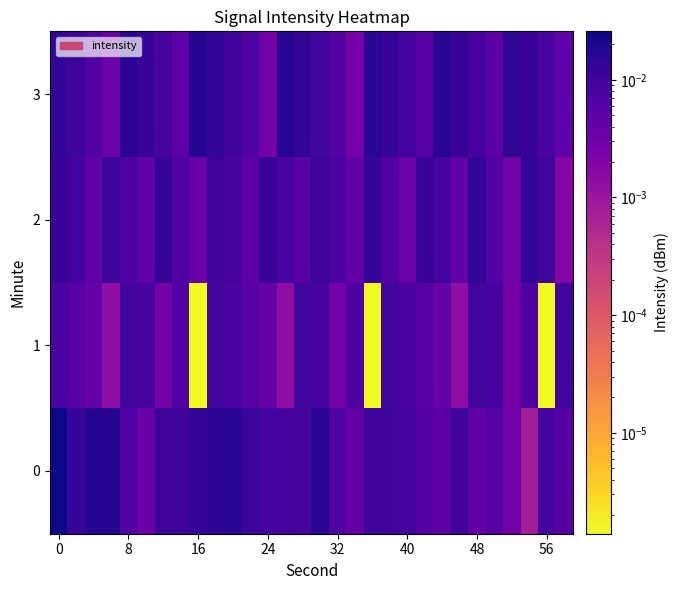

How many data points does each series have?

30